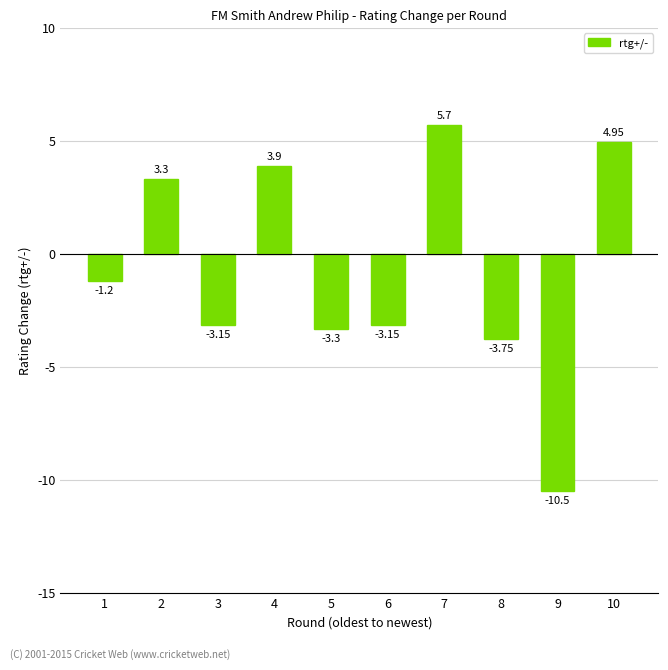

What is the difference between the maximum and minimum values?

16.2